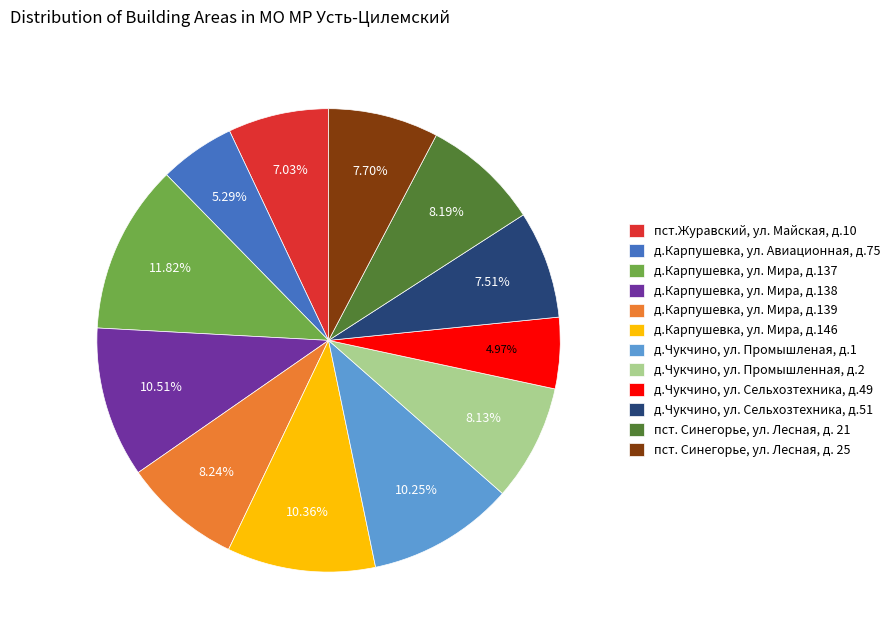

What percentage is NOT represented by д.Чукчино, ул. Сельхозтехника, д.49?

95.0%